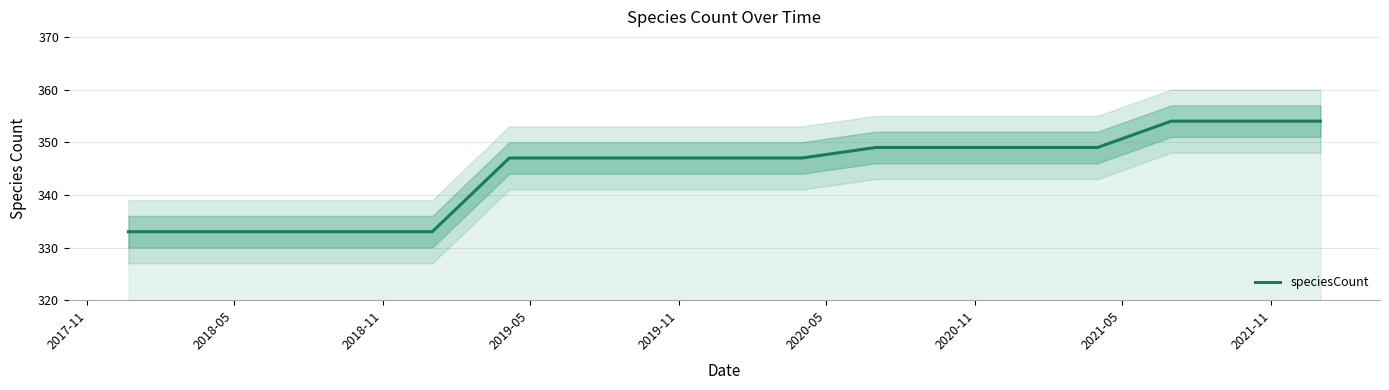

What is the minimum value shown in the chart?

333